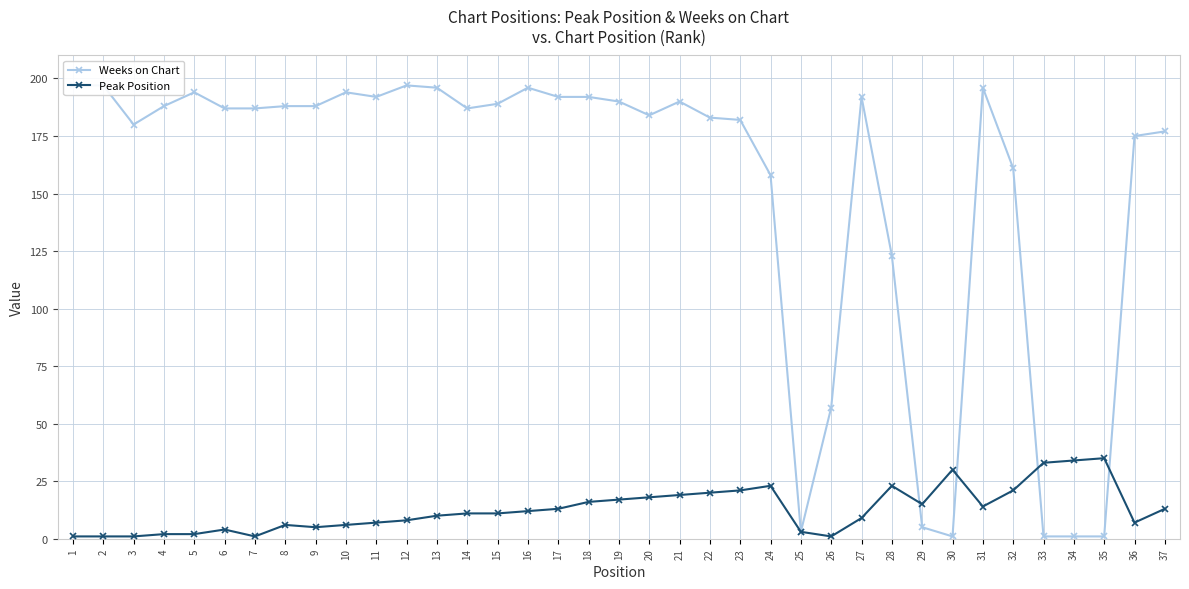

How many interior local valleys does the Weeks on Chart series have?

6